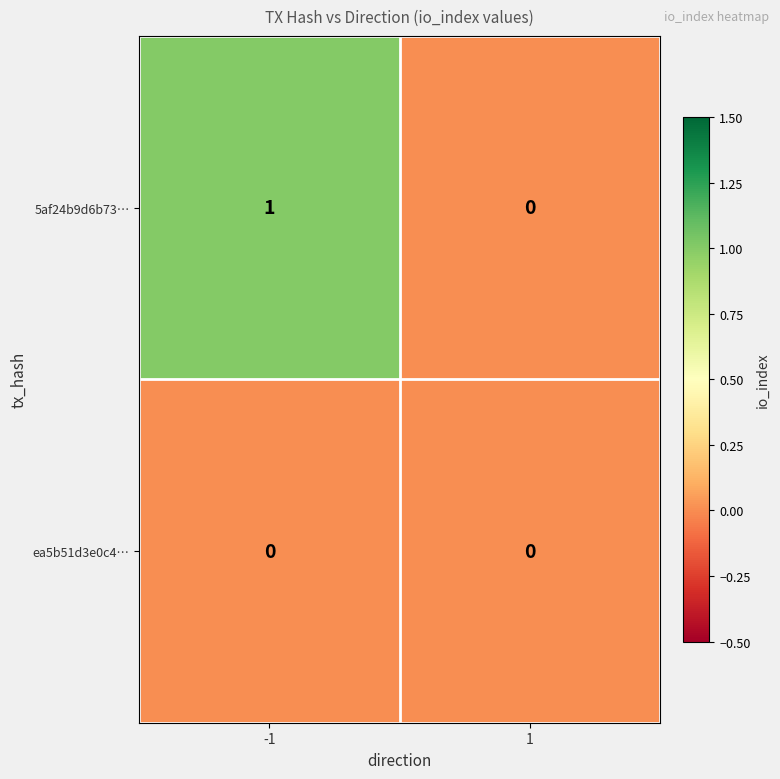

What is the spread (max minus min) of values at -1?

1